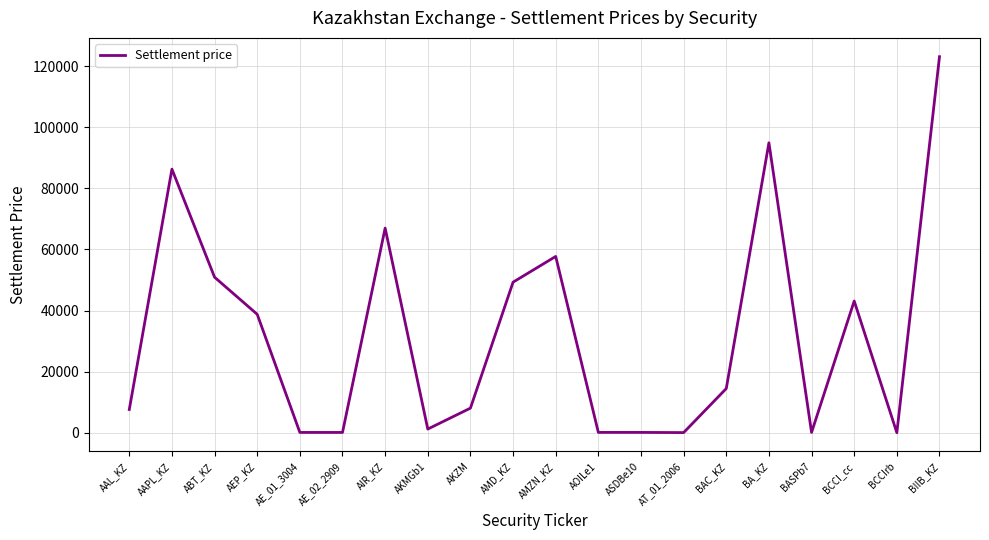

At which label is the value closest to 61552?

AMZN_KZ